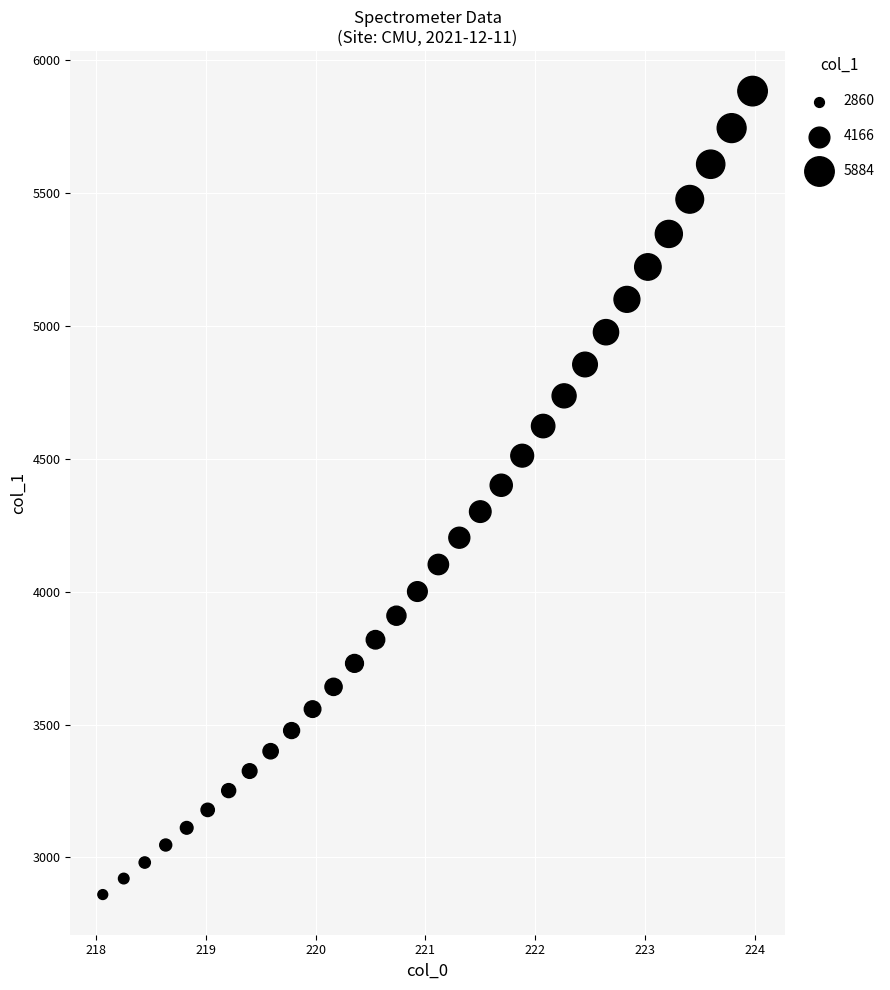

What is the range of X values (max minus min)?

5.9